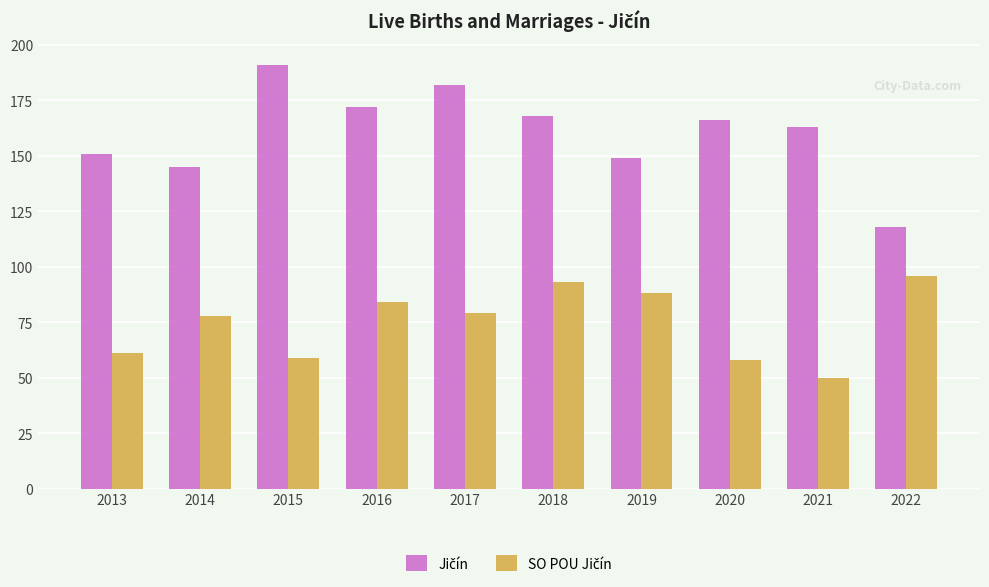

At which category does the chart reach its peak across all series?

2015